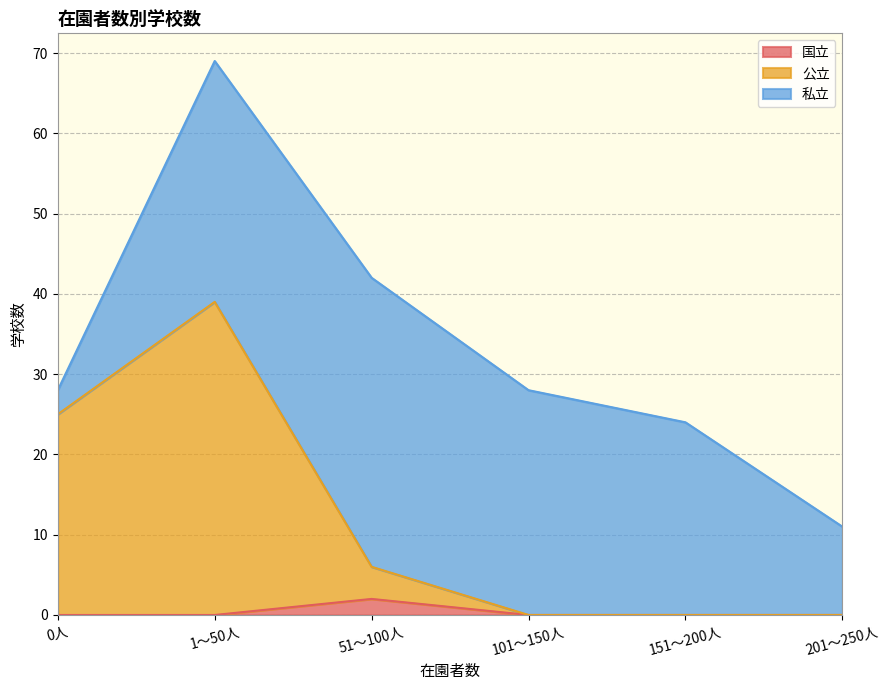

What is the difference between the maximum and minimum values in the 公立 series?

39